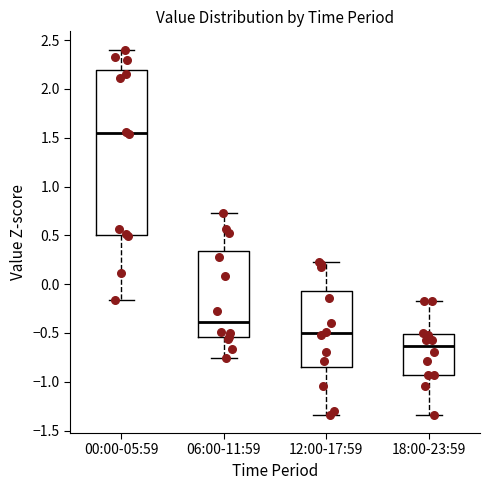

Comparing the boxes themselves (not the whiskers), which one is the tallest?

00:00-05:59